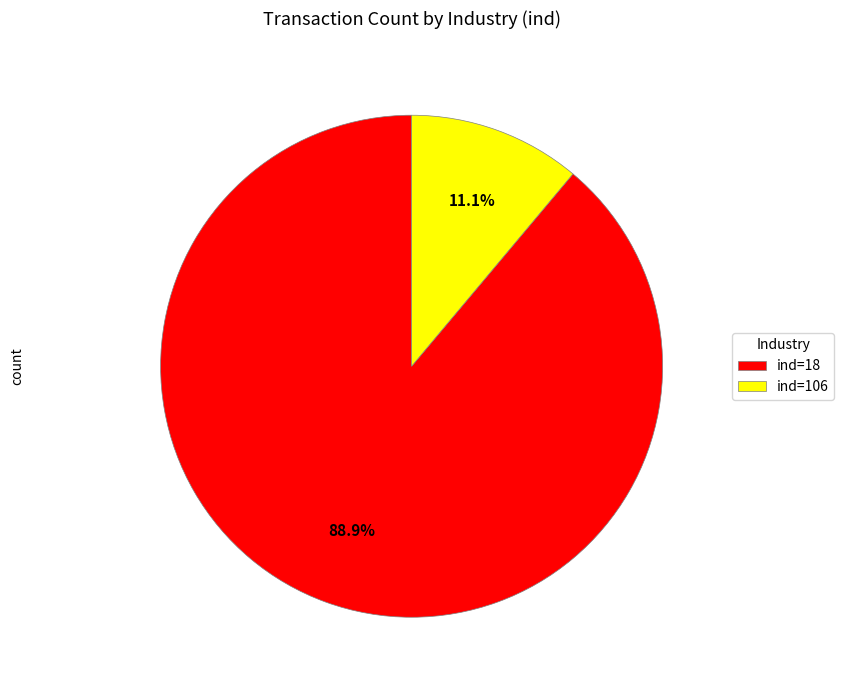

Is the sum of ind=106 and ind=18 greater than half?

Yes